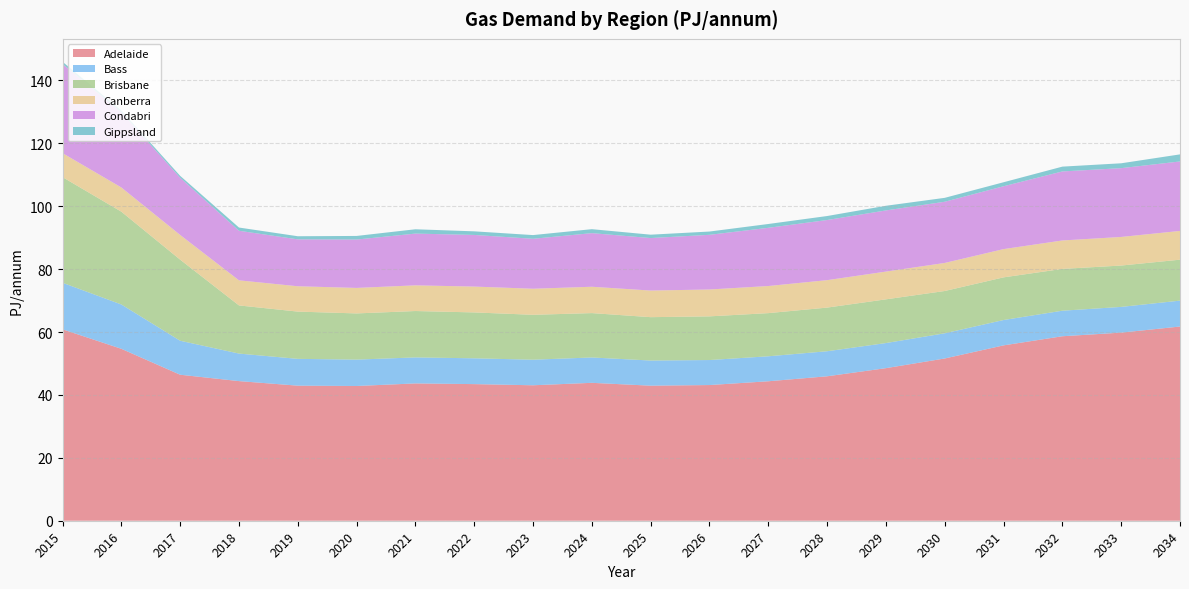

Reading right to left, list all the values displayed in this chart.

Adelaide: 2034=61.8	2033=59.8	2032=58.7	2031=55.8	2030=51.6	2029=48.5	2028=45.9	2027=44.4	2026=43.1	2025=42.9	2024=43.9	2023=43.1	2022=43.4	2021=43.7	2020=42.8	2019=43.0	2018=44.4	2017=46.4	2016=54.7	2015=60.9
Bass: 2034=8.2	2033=8.2	2032=8.1	2031=8.1	2030=8.0	2029=8.0	2028=8.0	2027=7.9	2026=8.0	2025=8.0	2024=8.1	2023=8.1	2022=8.2	2021=8.3	2020=8.4	2019=8.5	2018=8.8	2017=10.8	2016=14.1	2015=14.8
Brisbane: 2034=13.0	2033=13.2	2032=13.3	2031=13.6	2030=13.4	2029=13.9	2028=13.9	2027=13.7	2026=13.9	2025=13.8	2024=14.1	2023=14.3	2022=14.6	2021=14.7	2020=14.7	2019=15.0	2018=15.3	2017=25.8	2016=29.5	2015=33.6
Canberra: 2034=9.1	2033=9.1	2032=9.0	2031=9.0	2030=8.9	2029=8.8	2028=8.7	2027=8.6	2026=8.5	2025=8.5	2024=8.4	2023=8.3	2022=8.2	2021=8.2	2020=8.1	2019=8.1	2018=8.0	2017=7.9	2016=7.7	2015=7.6
Condabri: 2034=22.1	2033=21.9	2032=22.0	2031=20.0	2030=19.5	2029=19.5	2028=19.1	2027=18.5	2026=17.4	2025=16.7	2024=17.0	2023=15.9	2022=16.4	2021=16.5	2020=15.4	2019=14.9	2018=15.8	2017=18.2	2016=23.9	2015=28.4
Gippsland: 2034=2.3	2033=1.5	2032=1.5	2031=1.3	2030=1.2	2029=1.5	2028=1.3	2027=1.2	2026=1.0	2025=1.1	2024=1.3	2023=1.2	2022=1.1	2021=1.4	2020=1.1	2019=1.0	2018=1.0	2017=0.6	2016=0.6	2015=0.7